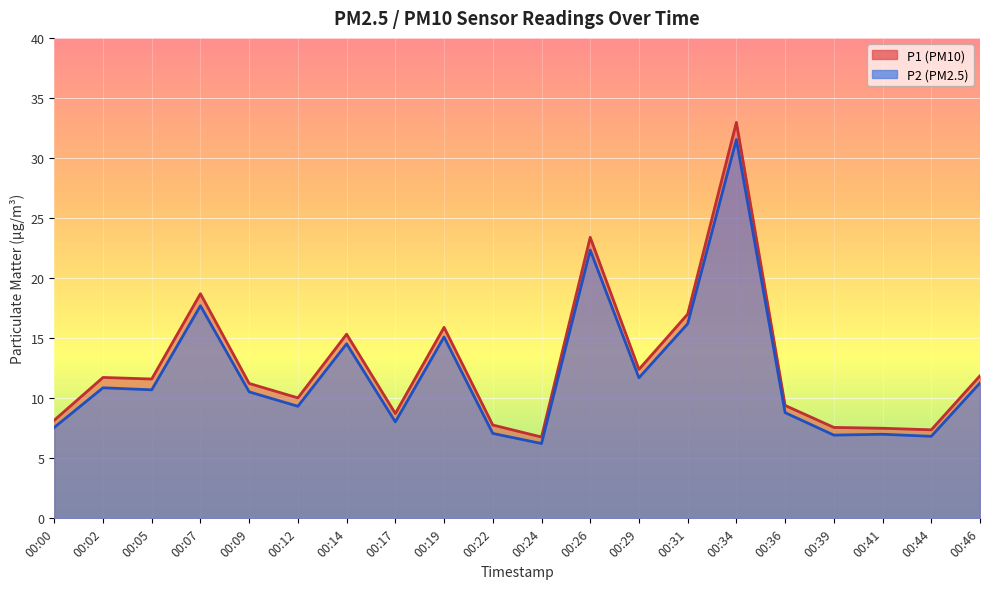

At which category does P2 reach its first local valley?

00:05